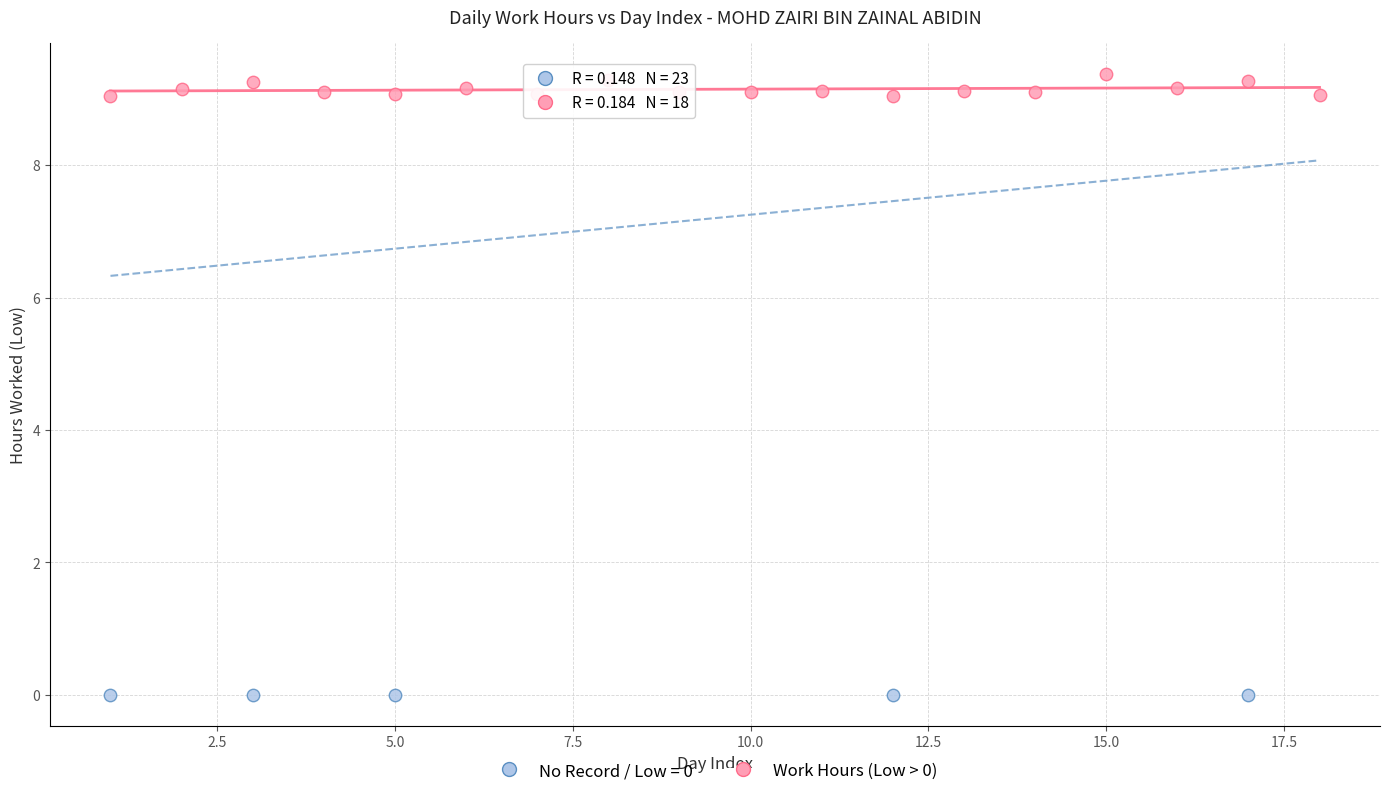

Which series contains the highest Y value?

Work Hours (Low > 0)